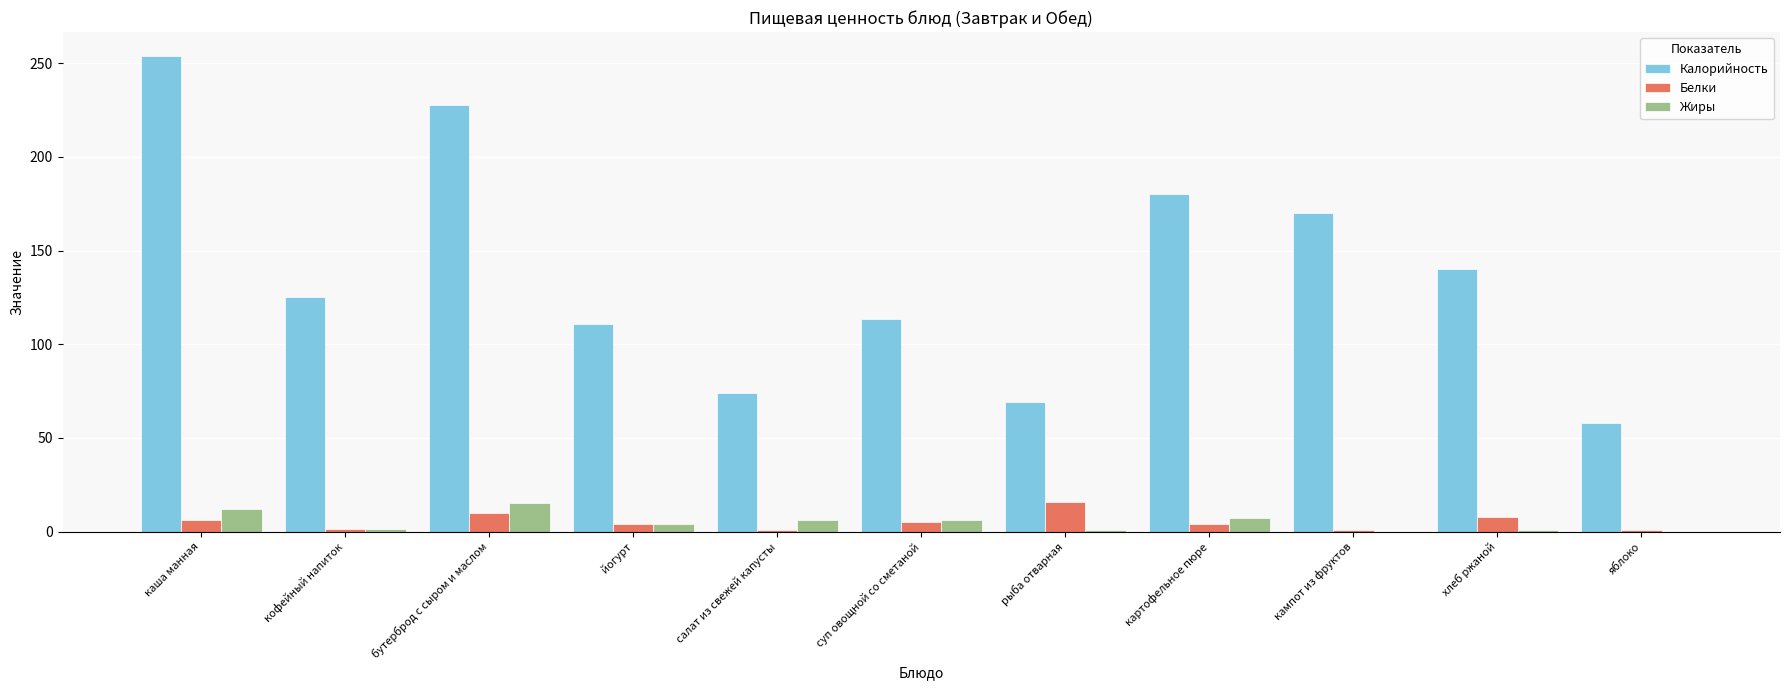

Which series changed the most between картофельное пюре and хлеб ржаной?

Калорийность